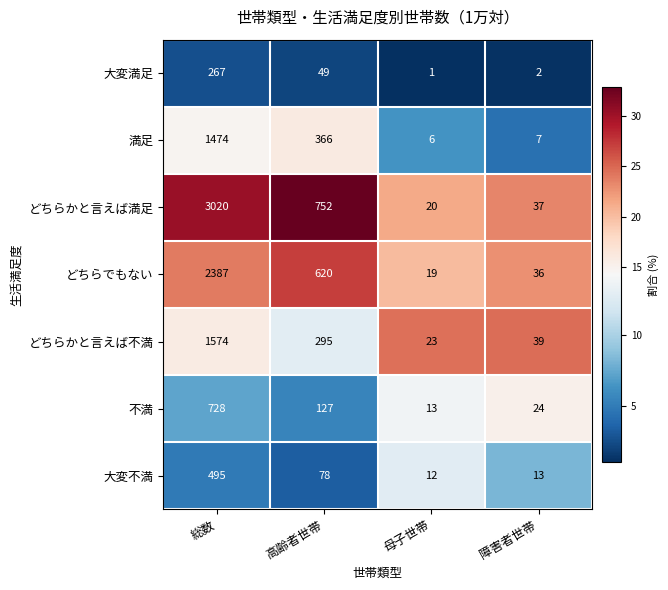

What is the difference between the maximum and second lowest values in the どちらでもない series?

2351